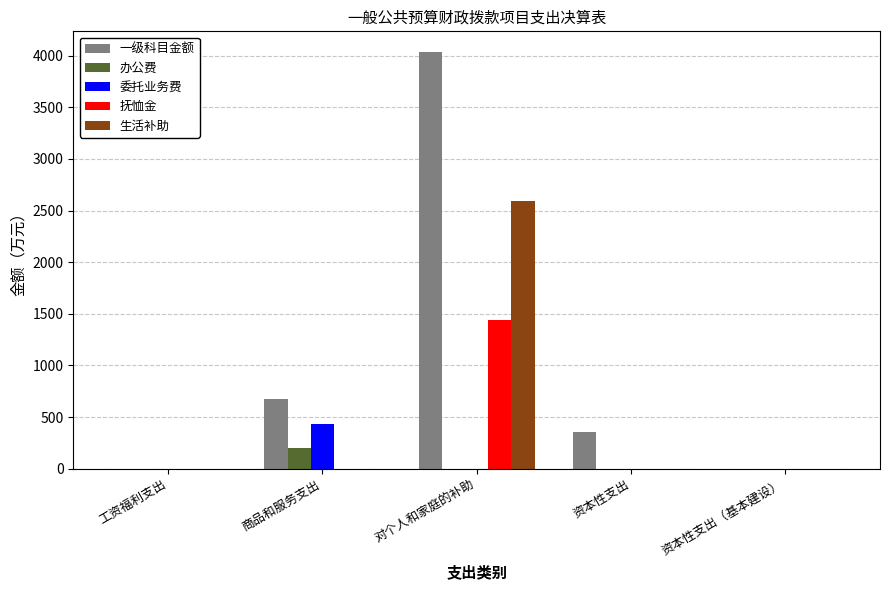

Which series has the largest total across all categories?

一级科目金额